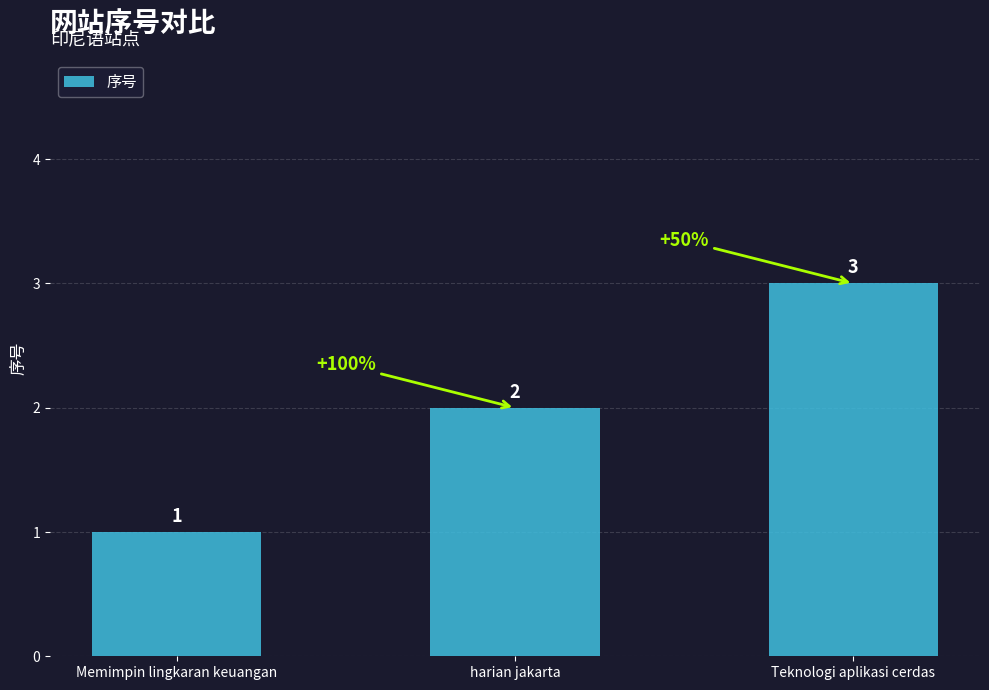

How many data points does each series have?

3